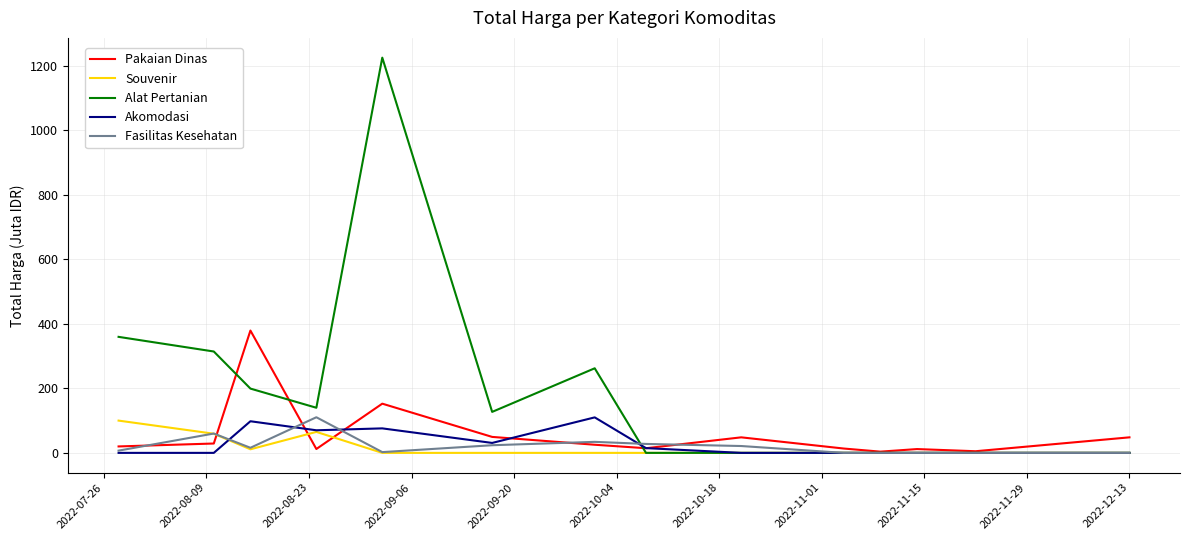

Which series has the largest range (max minus min)?

Alat Pertanian